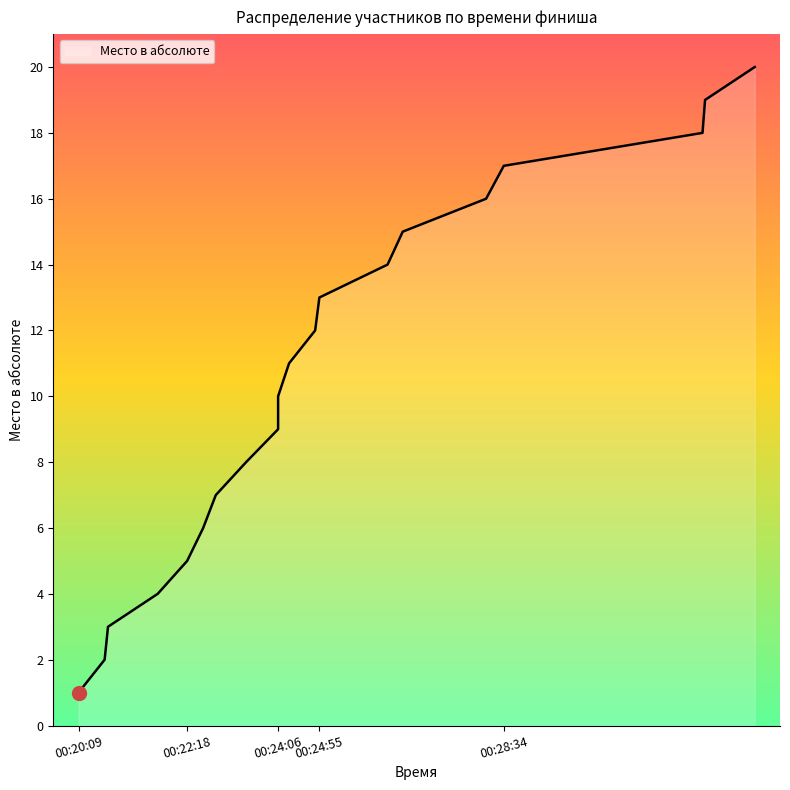

What is the average value?

10